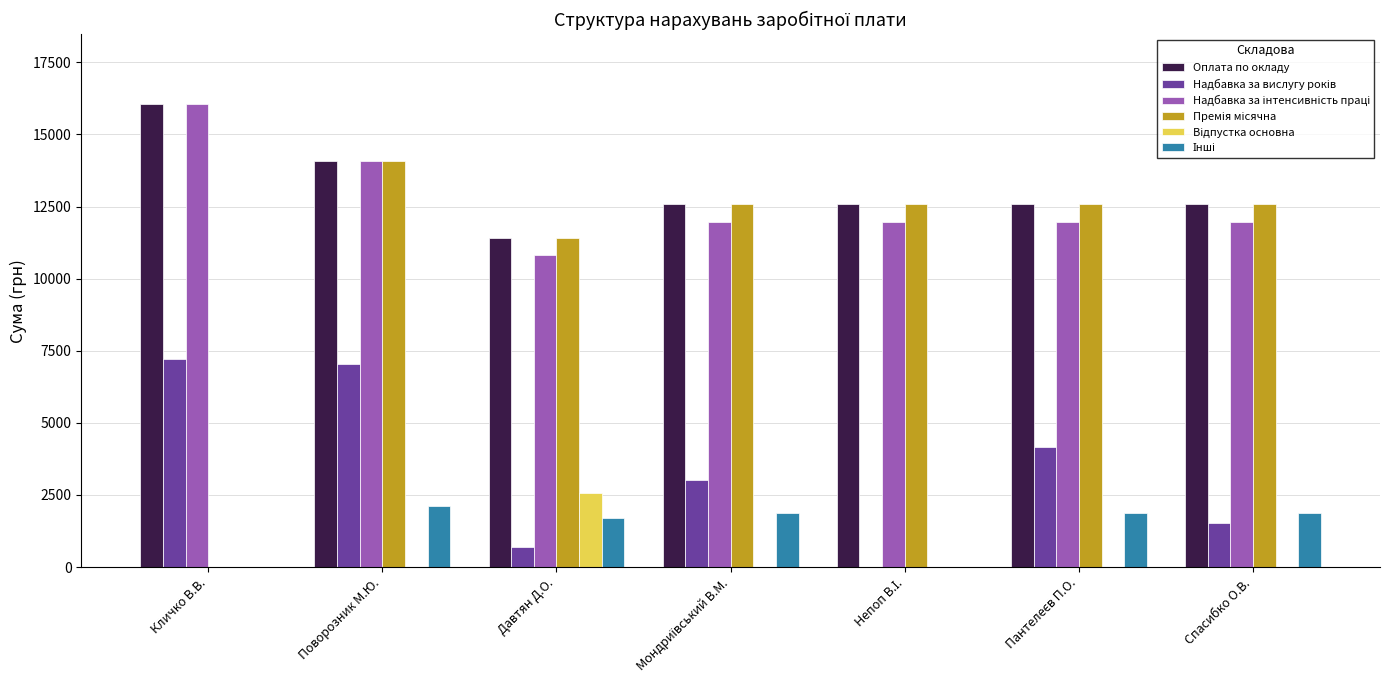

How many groups of bars are there?

7